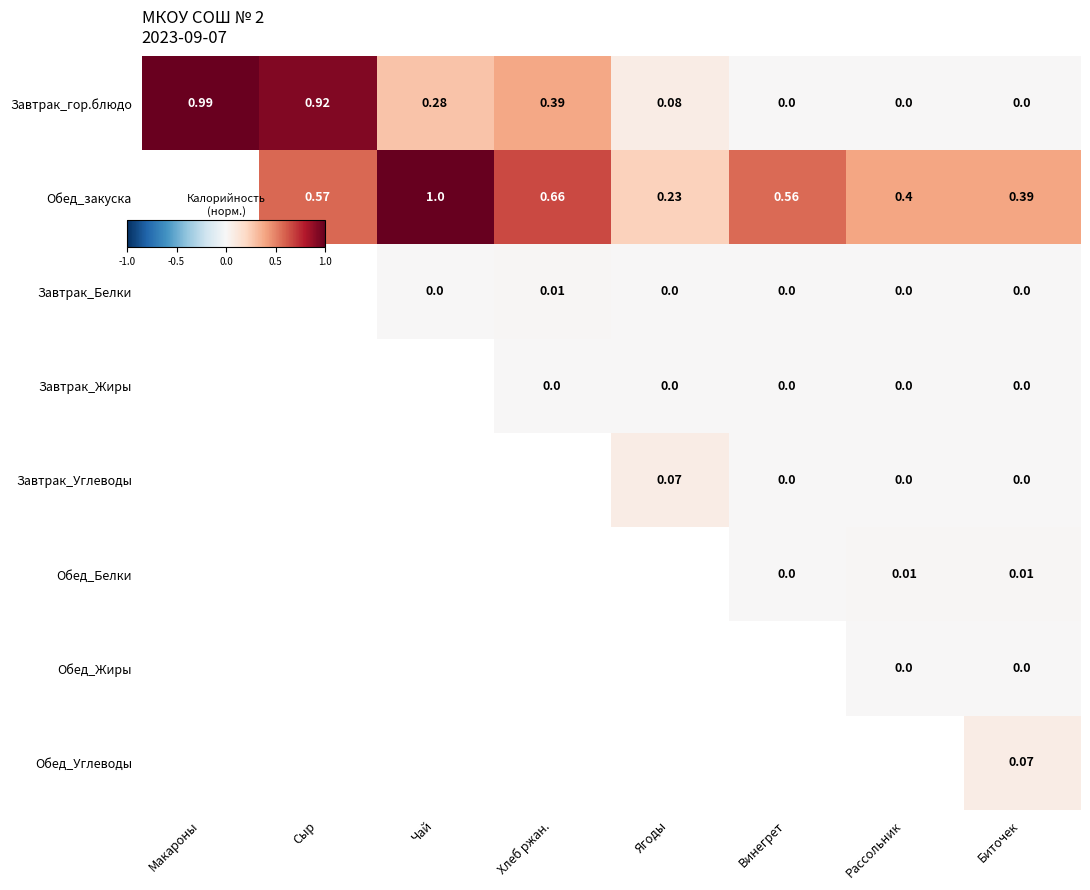

Between Чай and Винегрет, which is larger?

Чай